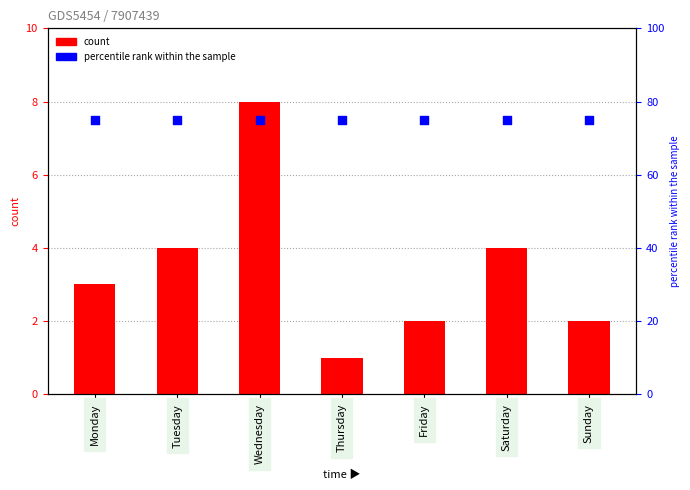

Which series contains the highest Y value?

percentile rank within the sample